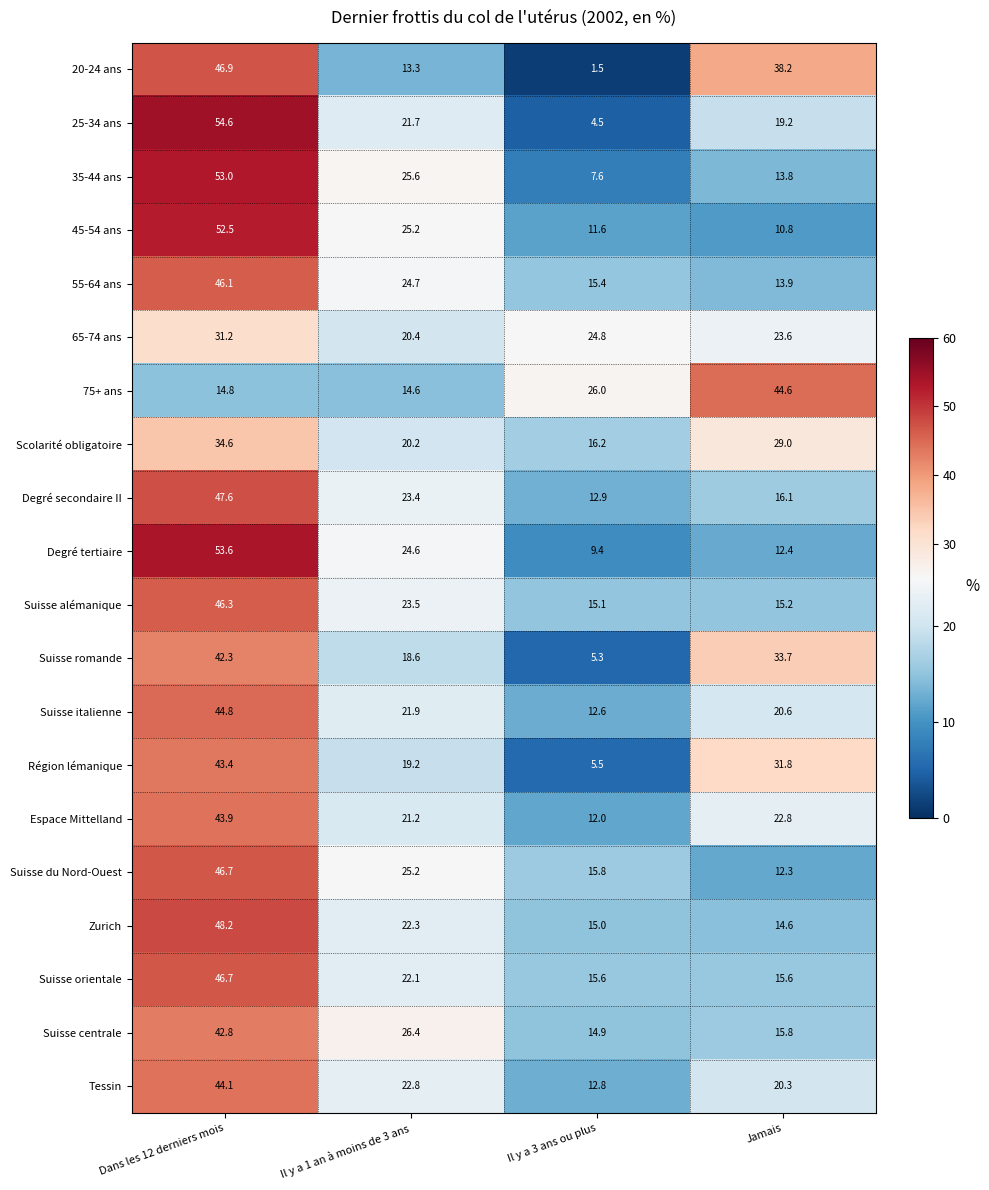

True or false: 55-64 ans has a value of 26.5 at Il y a 3 ans ou plus.

False